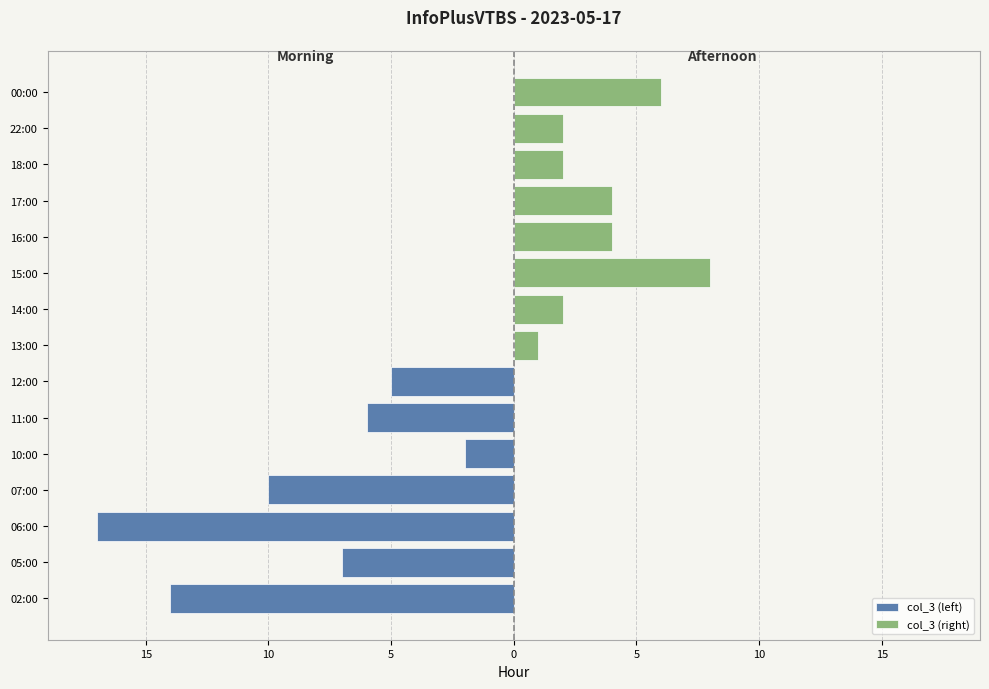

What is the change in value from 11:00 to 18:00?

-4